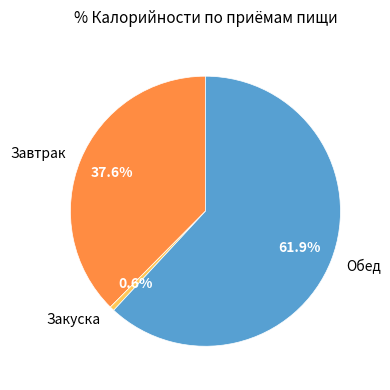

Rank the categories by value from highest to lowest.

Обед, Завтрак, Закуска